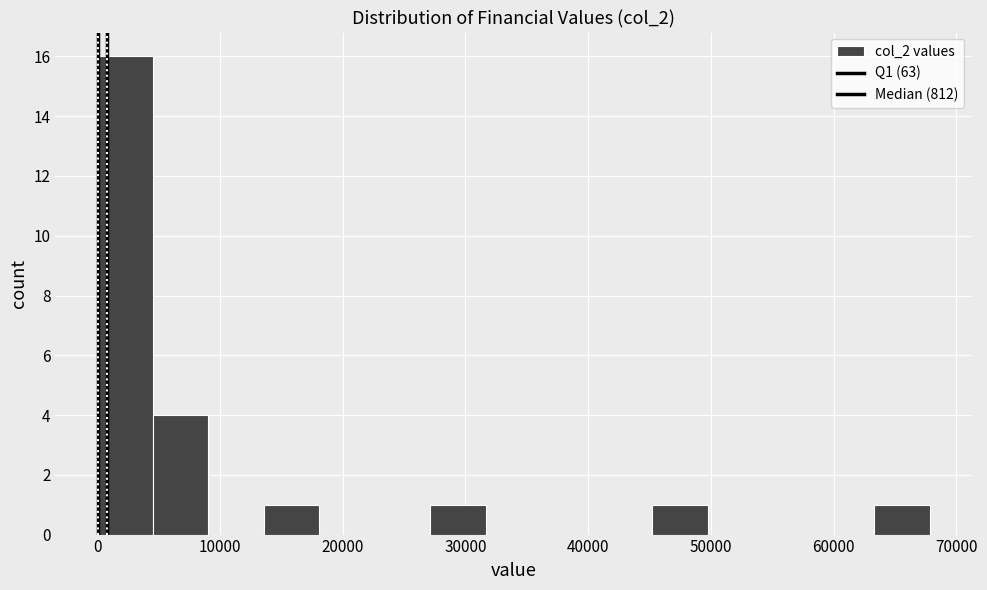

Reading left to right, list every bar in this chart as the range it spans on the x-axis followed by its height. Neither the bar edges nor the heights are printed on the chart, so give them approximately, as read against the axes.

0 to 5000: 16
5000 to 9000: 4
9000 to 14000: 0
14000 to 18000: 1
18000 to 23000: 0
23000 to 27000: 0
27000 to 32000: 1
32000 to 36000: 0
36000 to 41000: 0
41000 to 45000: 0
45000 to 50000: 1
50000 to 54000: 0
54000 to 59000: 0
59000 to 63000: 0
63000 to 68000: 1